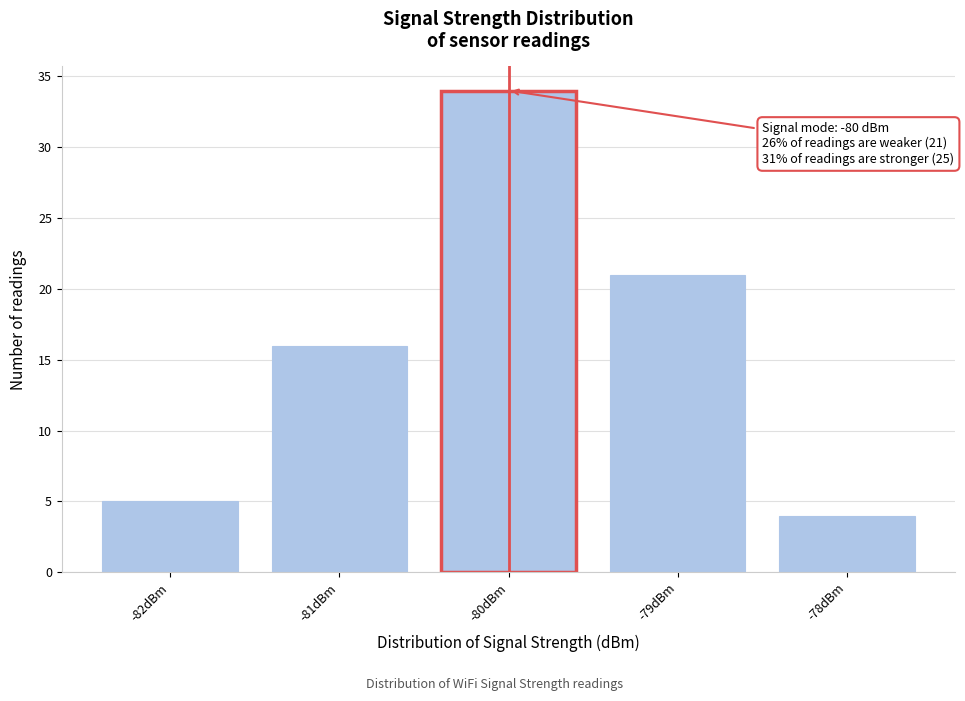

Over which range of the x-axis is the bar tallest?

-80.5 to -79.5